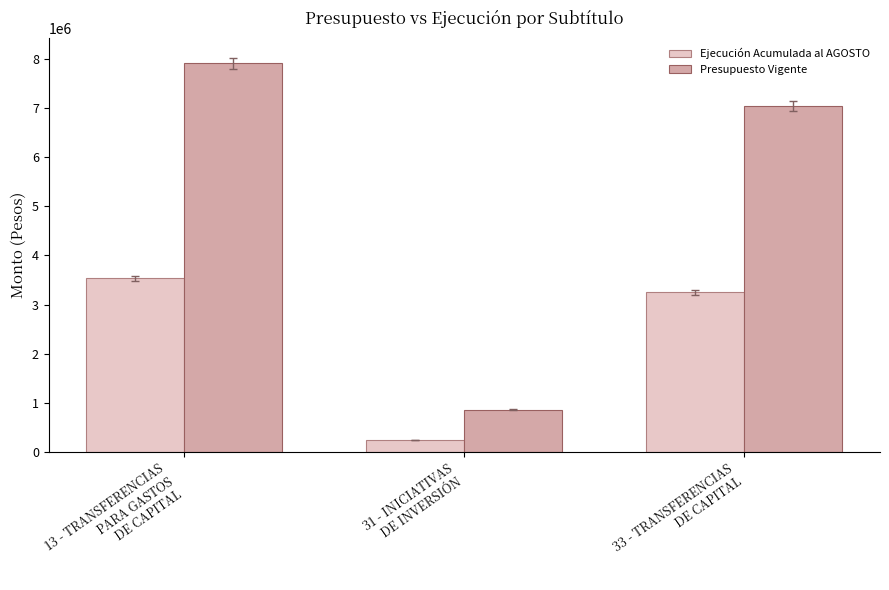

Where is Presupuesto Vigente nearest to the value 4380562?

33 - TRANSFERENCIAS
DE CAPITAL